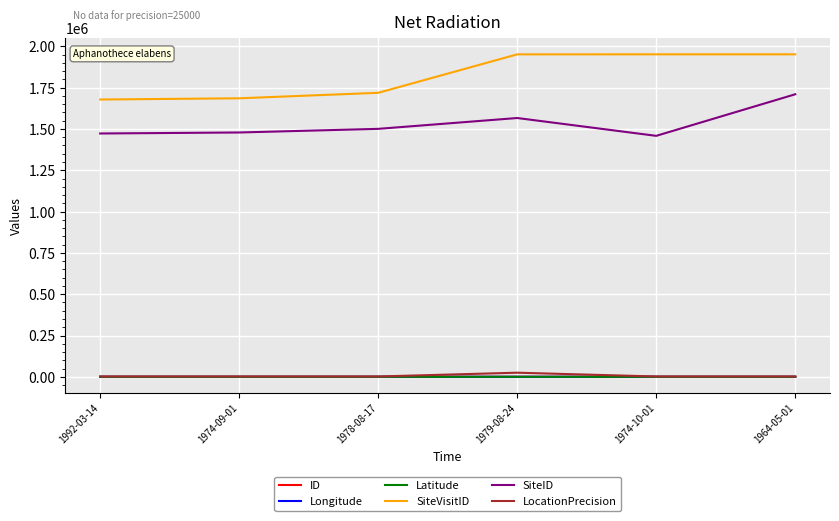

What is the maximum value shown in the chart?

1951627.0